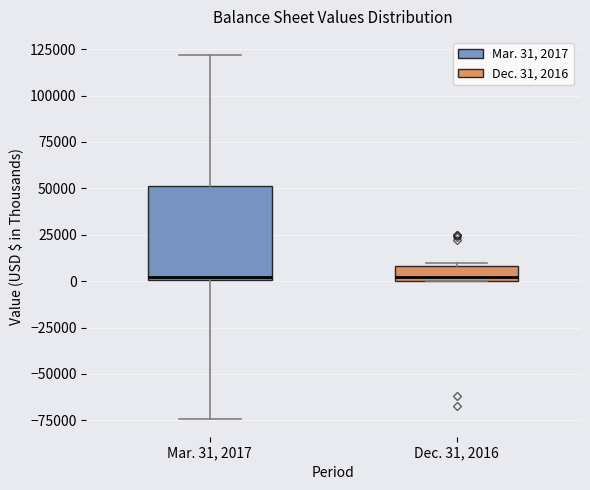

Where does the upper whisker of the box for Mar. 31, 2017 end on the y-axis? The values are not printed on the chart, so give them approximately, as read against the axis.

120000